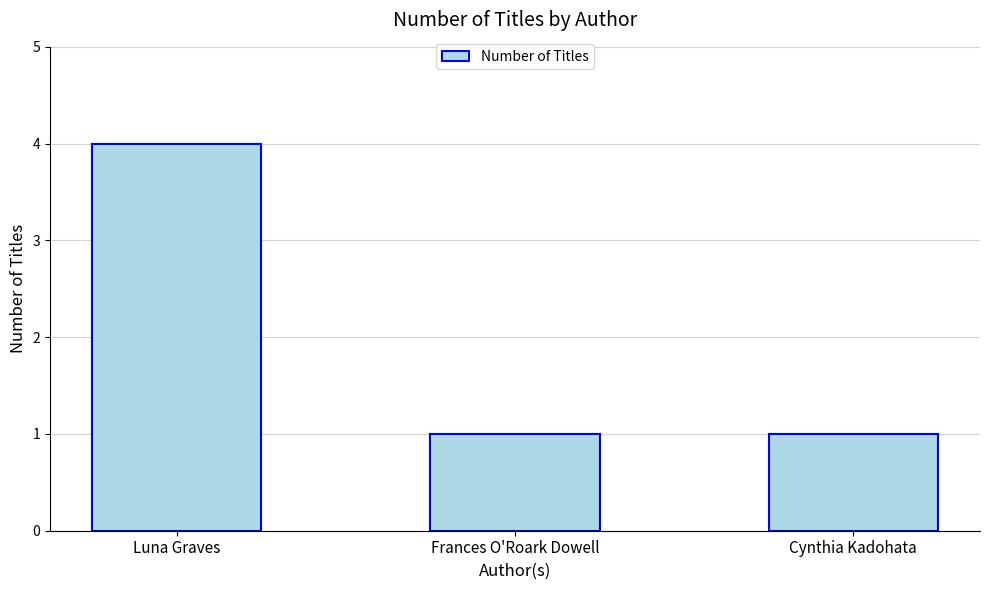

What is the difference between the maximum and minimum values?

3